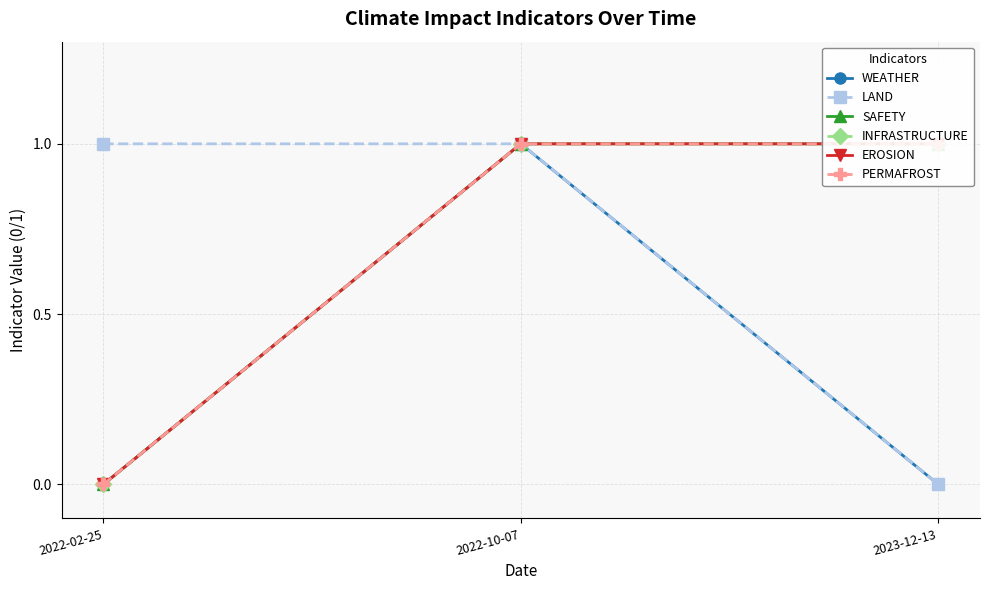

Is it true that WEATHER equals 0 at 2023-12-13?

True